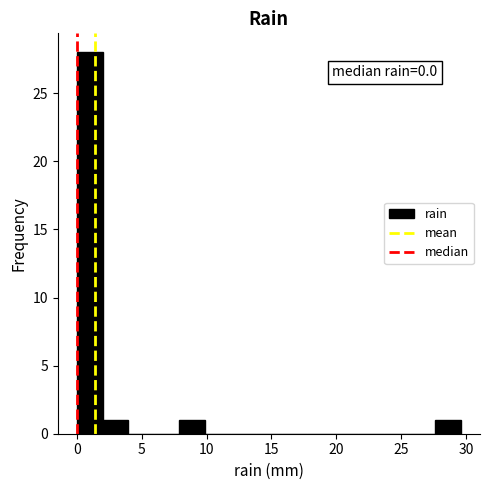

Around what value on the x-axis is the tallest bar? Give the approximate position of its centre, as read against the axis.

1.0